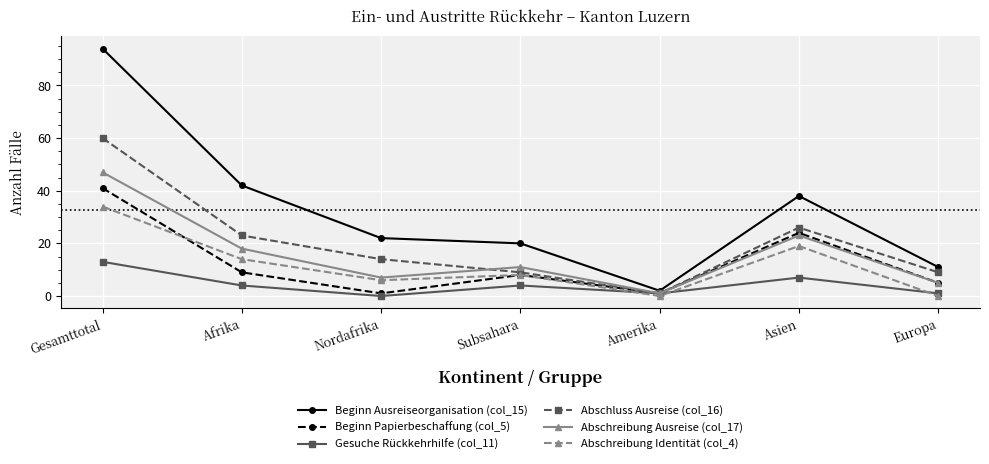

What is the difference between the second highest and second lowest values in the Gesuche Rückkehrhilfe (col_11) series?

6